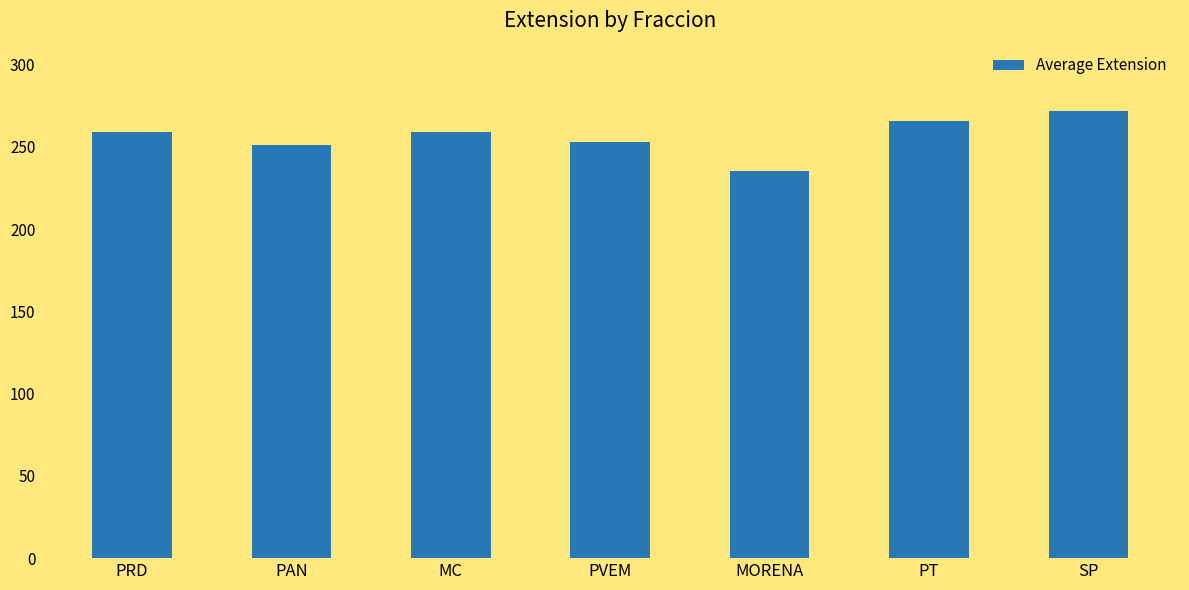

What is the value of the 6th bar from the left?

265.5